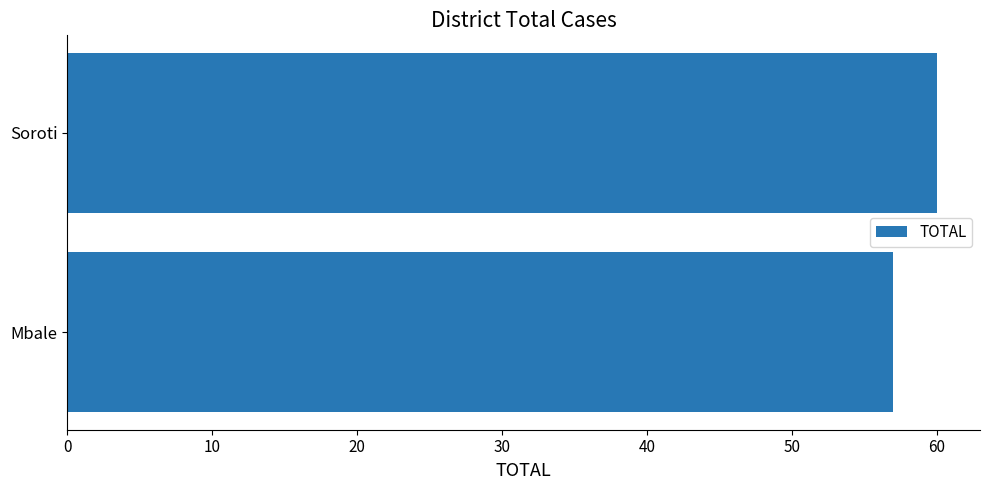

Between Mbale and Soroti, which is larger?

Soroti